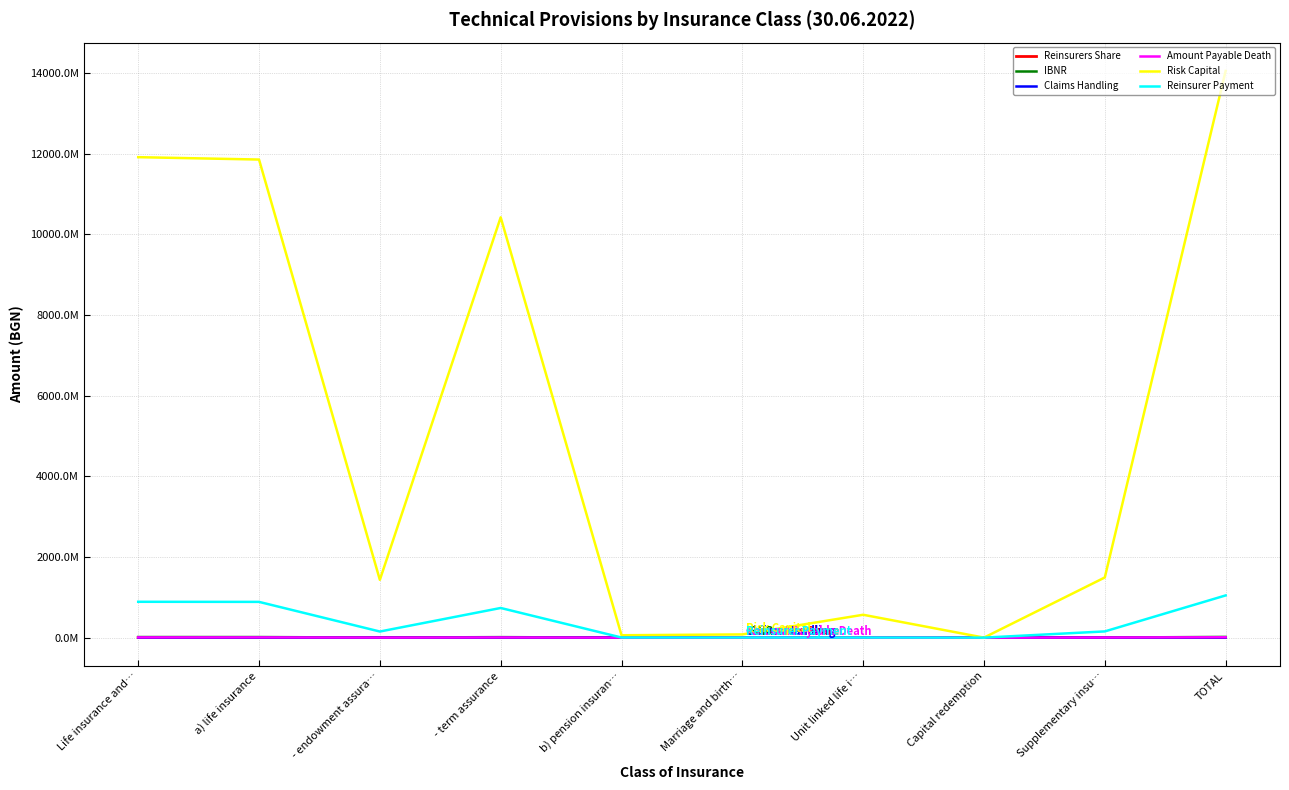

At which category does the chart reach its minimum across all series?

Capital redemption